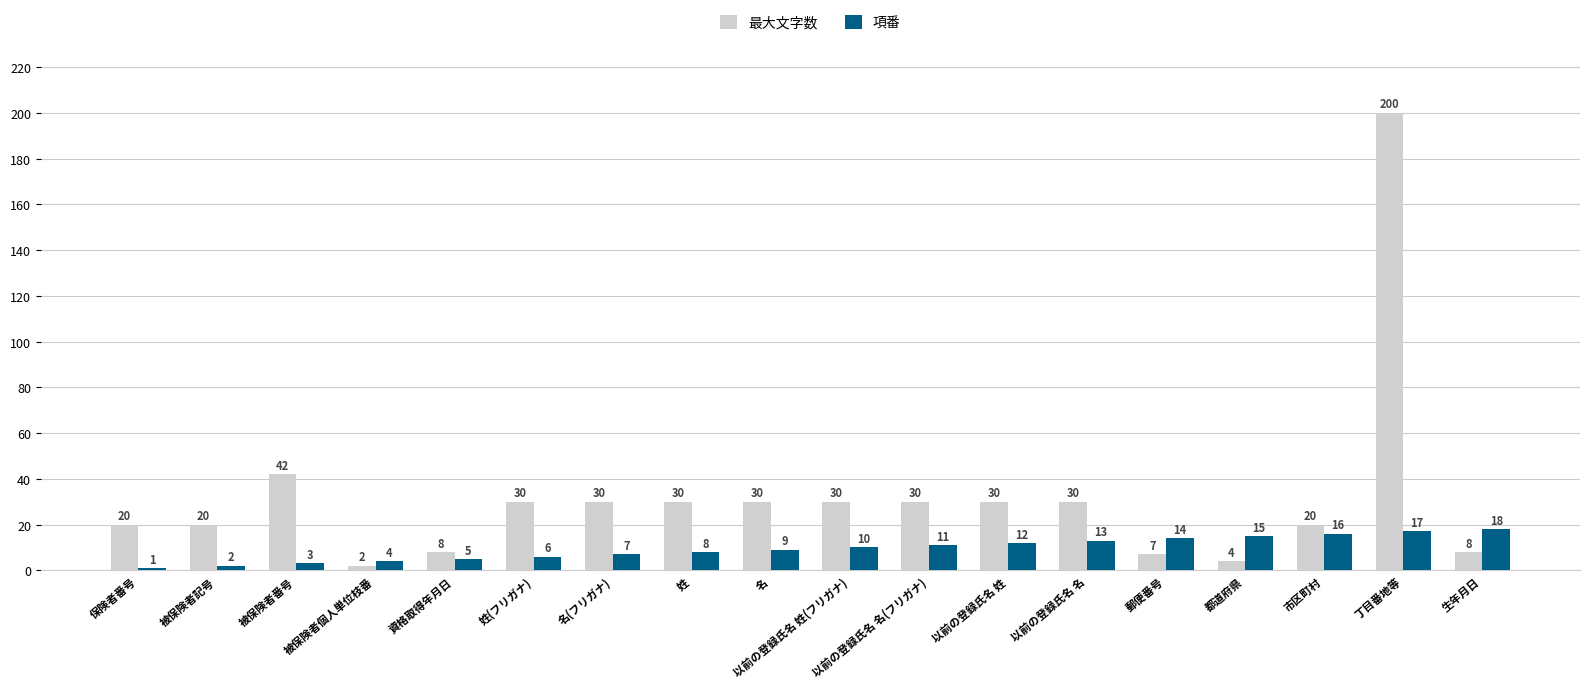

Is the value of 最大文字数 at 被保険者番号 greater than the value of 項番 at 保険者番号?

Yes